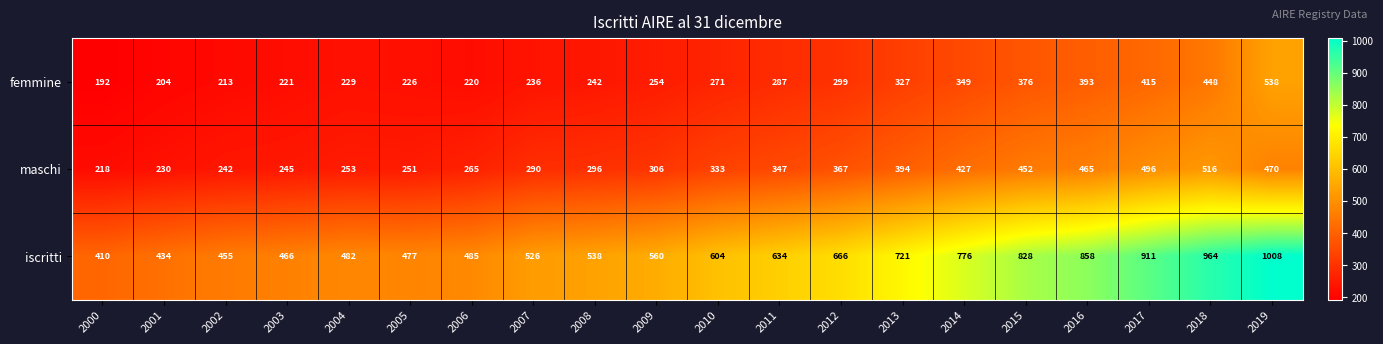

Which series has the largest total across all categories?

iscritti